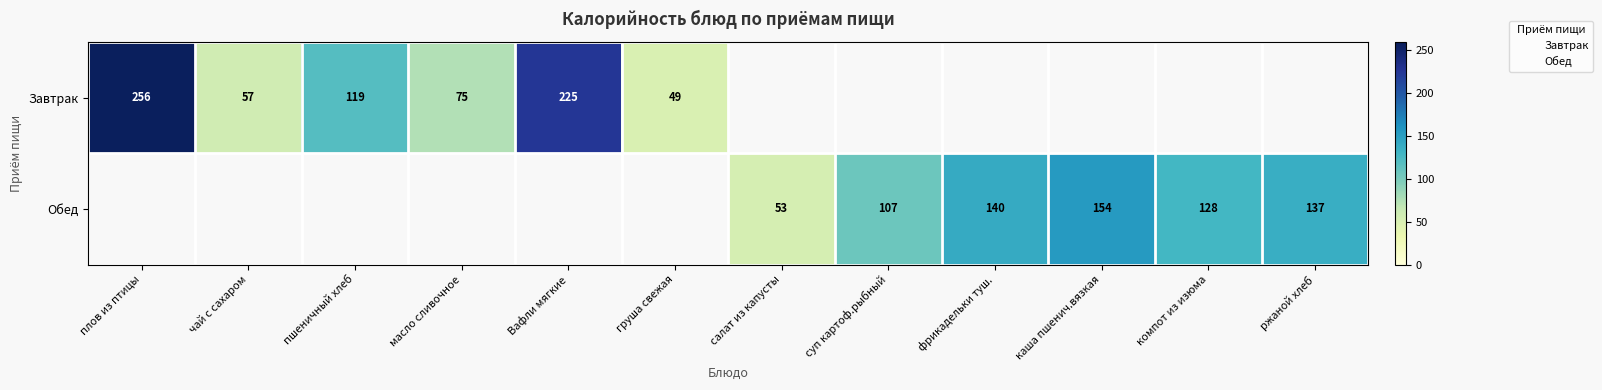

Reading right to left, transcribe all the data shown in this chart.

Завтрак: 5=49.3	4=225.0	3=75.0	2=119.0	1=57.0	0=256.0
Обед: 5=136.6	4=128.0	3=154.0	2=140.0	1=107.0	0=53.0